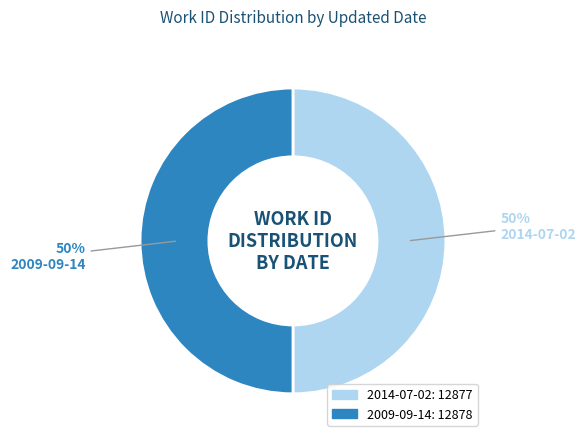

Approximately how many times larger is the value at 2014-07-02 compared to 2009-09-14?

1.0